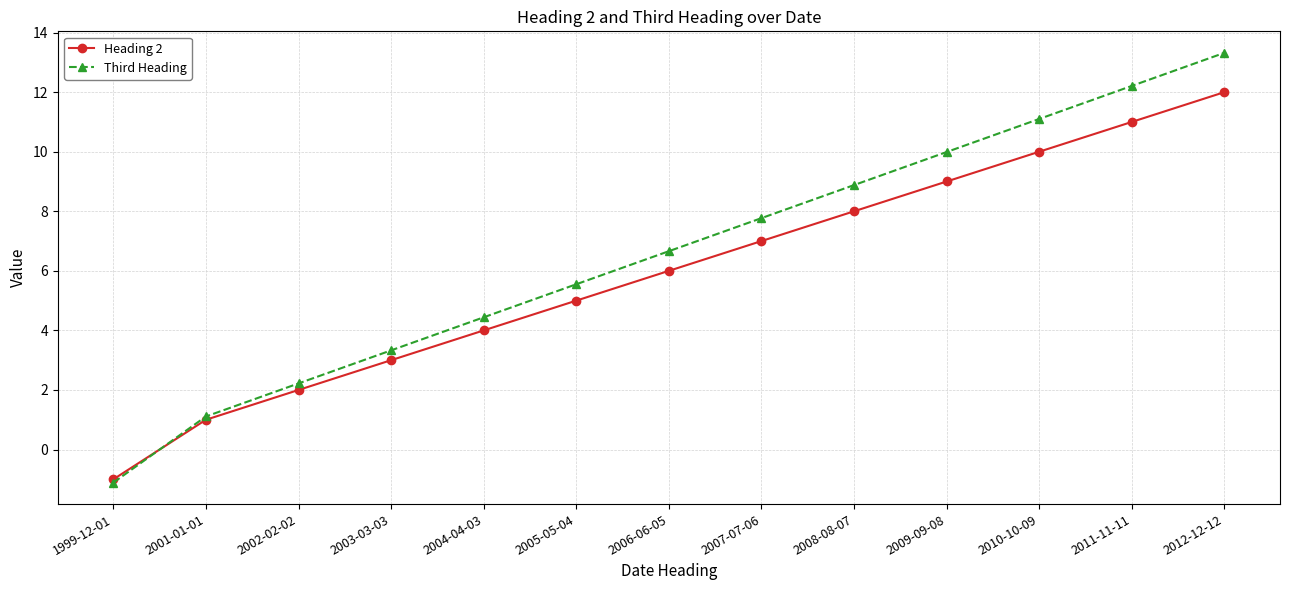

What is the smallest value displayed?

-1.1